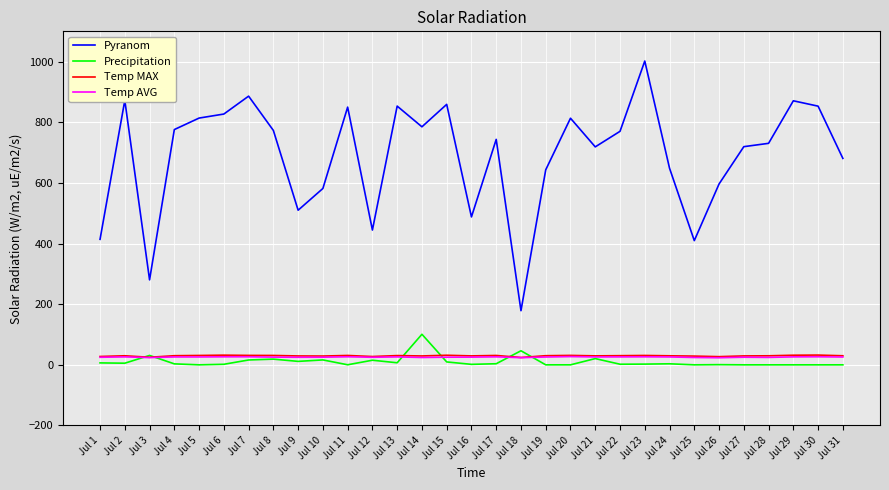

Which series changed the most between Jul 15 and Jul 16?

Pyranom